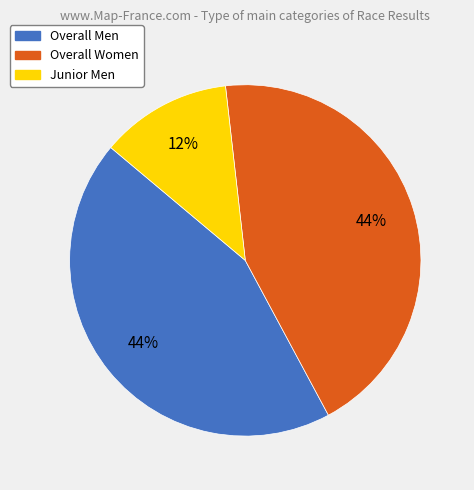

The Overall Men slice represents 44% of the pie. True or false?

True